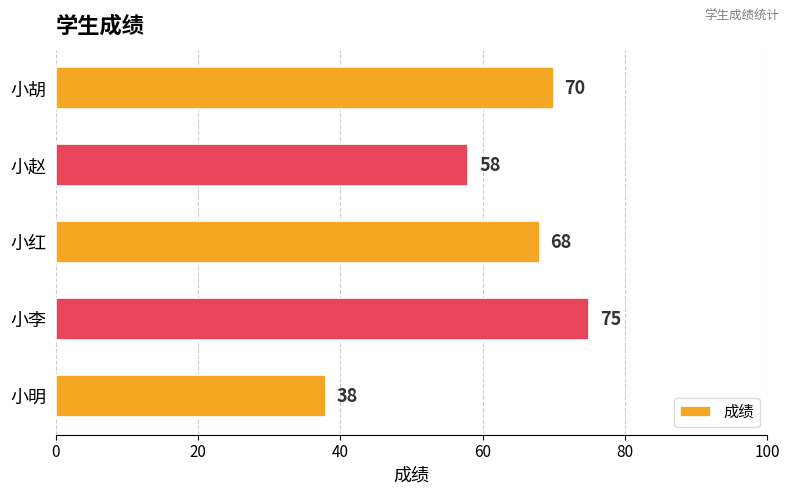

How many categories are shown in the chart?

5